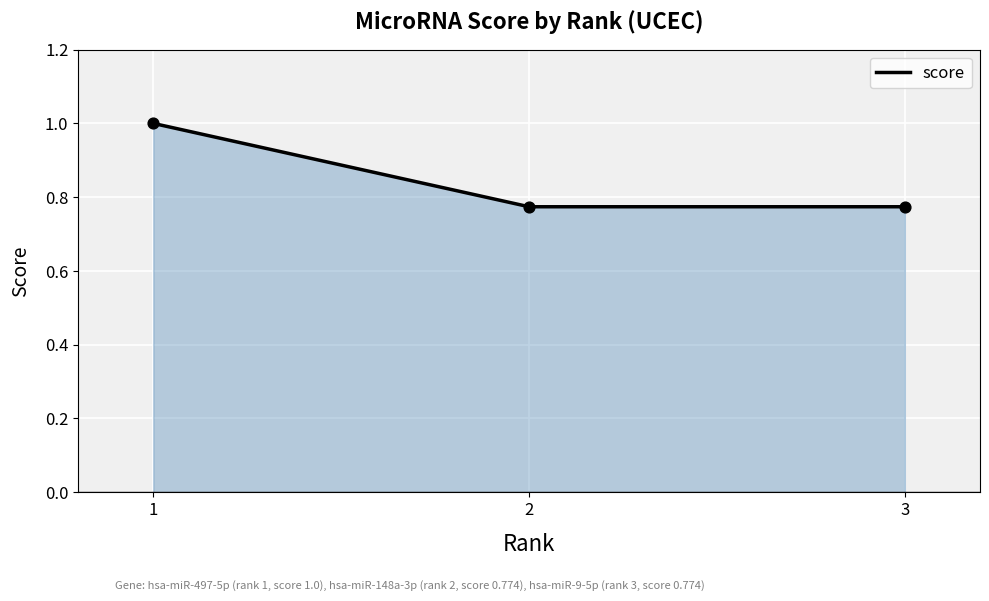

What is the change in value from 1 to 3?

-0.2